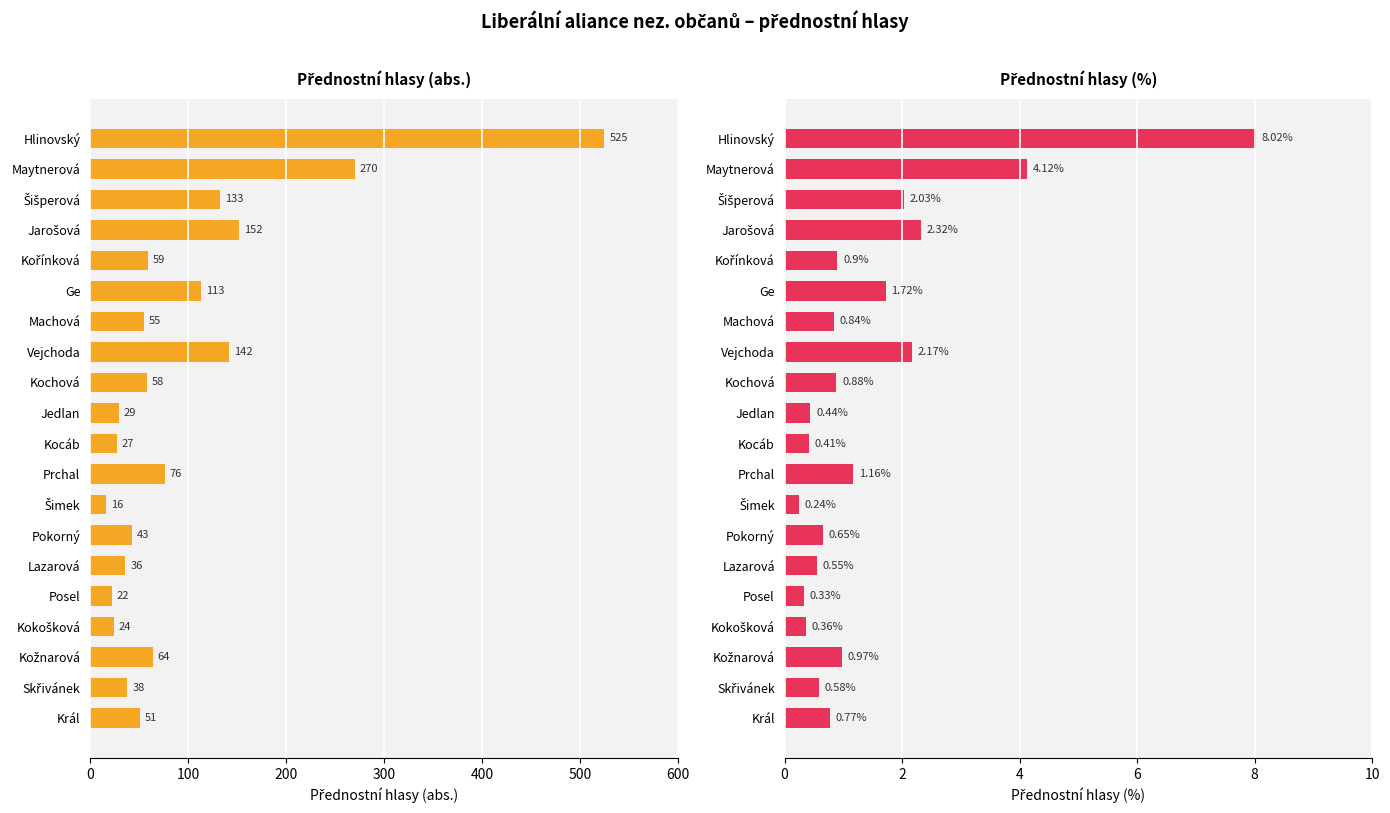

Which series has the largest range (max minus min)?

abs.